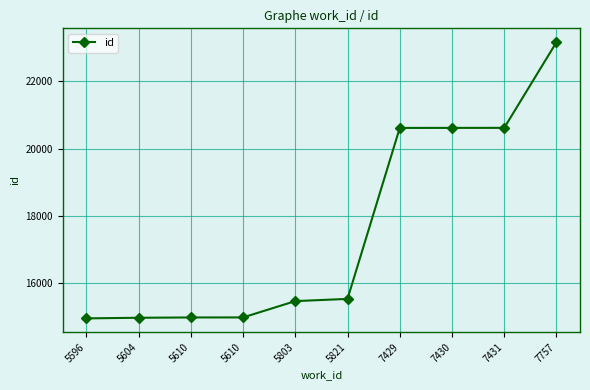

Reading left to right, transcribe all the data shown in this chart.

5596=14958	5604=14976	5610=14985	5610=14986	5803=15471	5821=15537	7429=20620	7430=20621	7431=20622	7757=23170